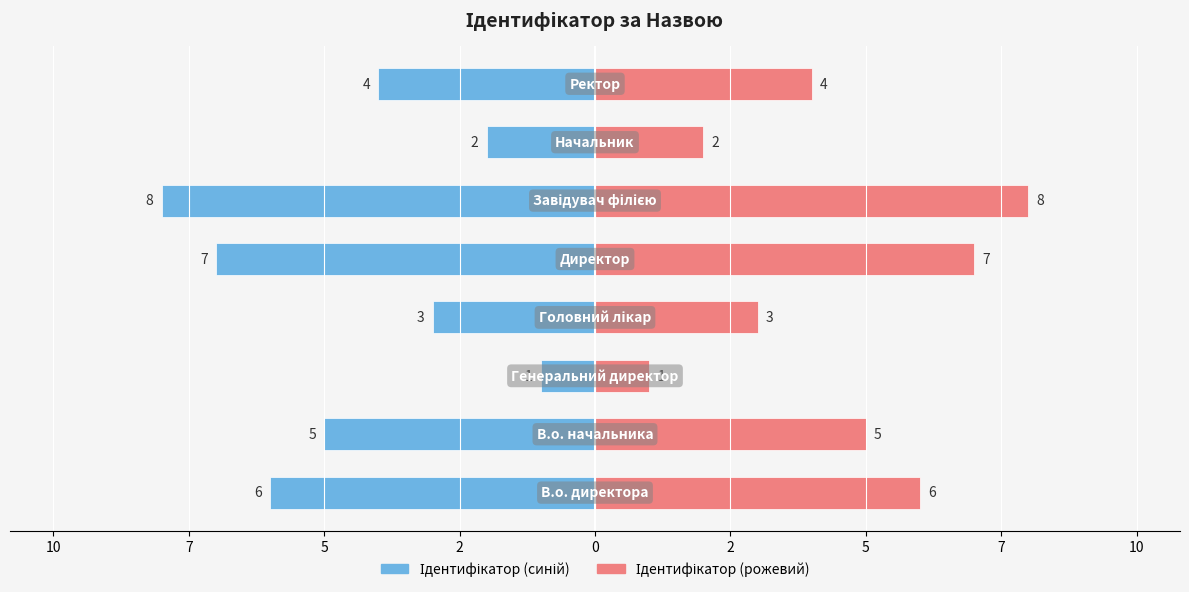

Which series has the largest range (max minus min)?

Ідентифікатор (синій)